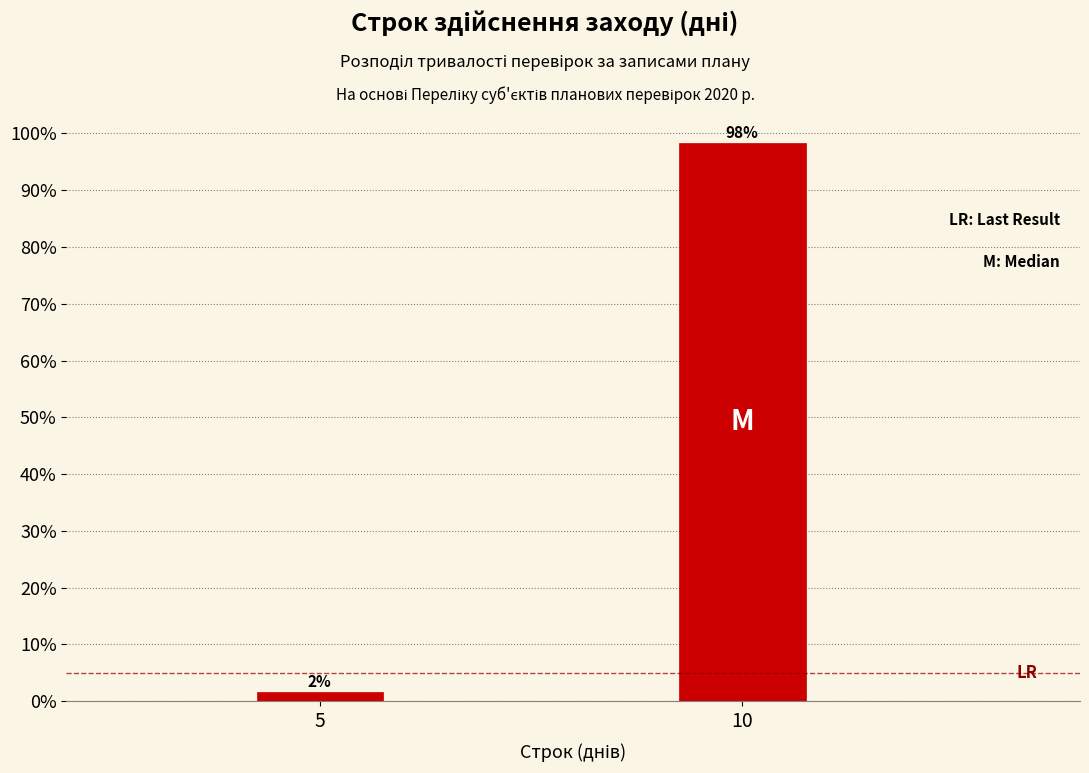

What is the smallest value displayed?

1.7